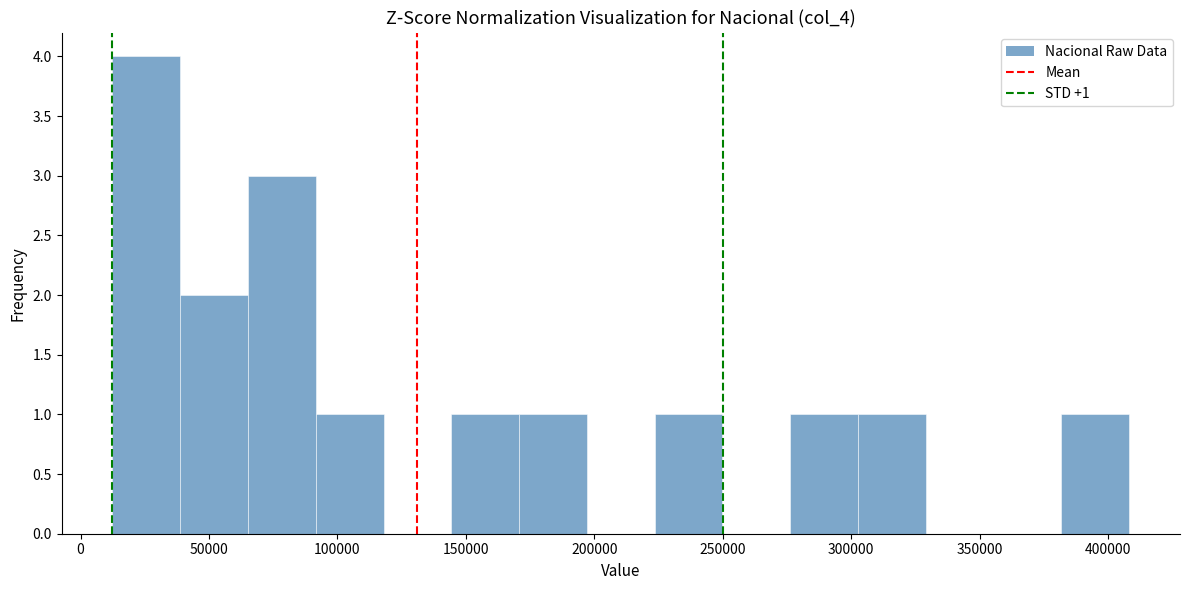

Which range on the x-axis has the tallest bar?

10000 to 40000